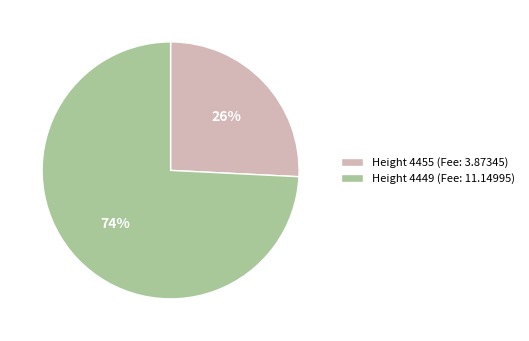

Count the number of slices in the pie.

2